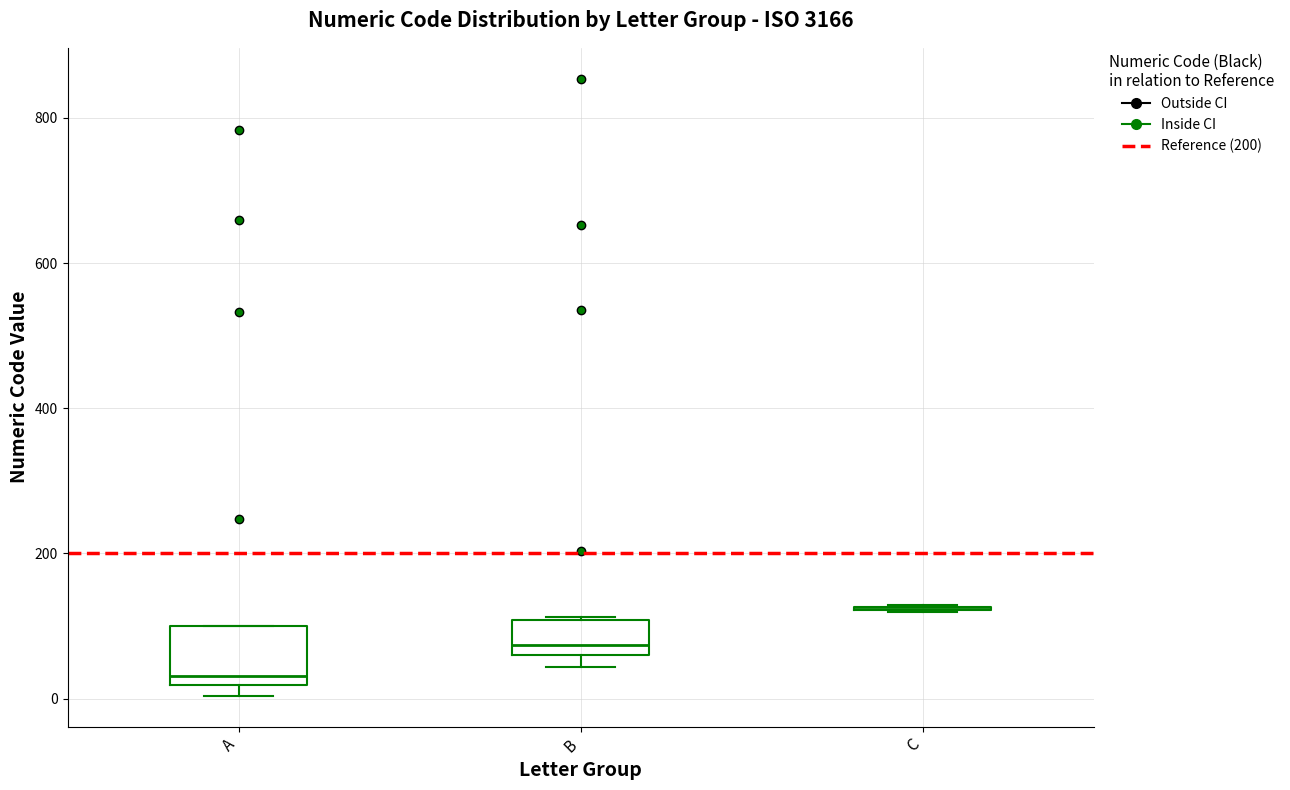

Reading left to right, transcribe this box plot: for each box, give where its median line is, the range the box spans, and where its two whiskers end, as read against the y-axis. The values are not printed on the chart, so give them approximately, as read against the axis.

A: median 40, box 20 to 100, whiskers 0 to 100
B: median 80, box 60 to 100, whiskers 40 to 120
C: box collapsed to a line at 120, whiskers 120 to 120